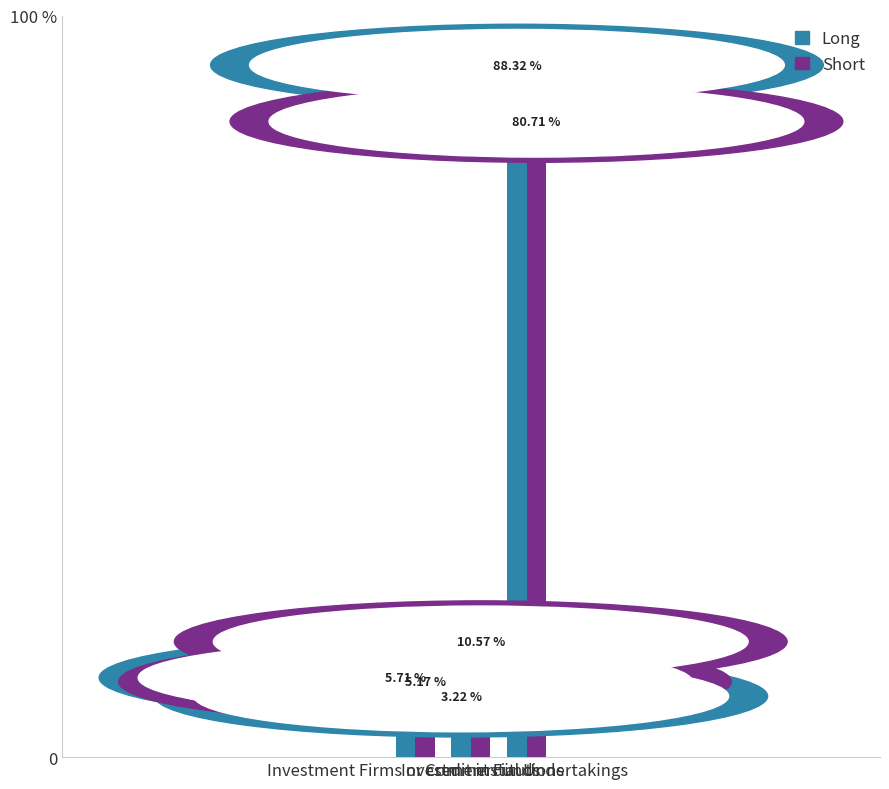

What is the value of the Short bar at the 2nd from the left?

10.6